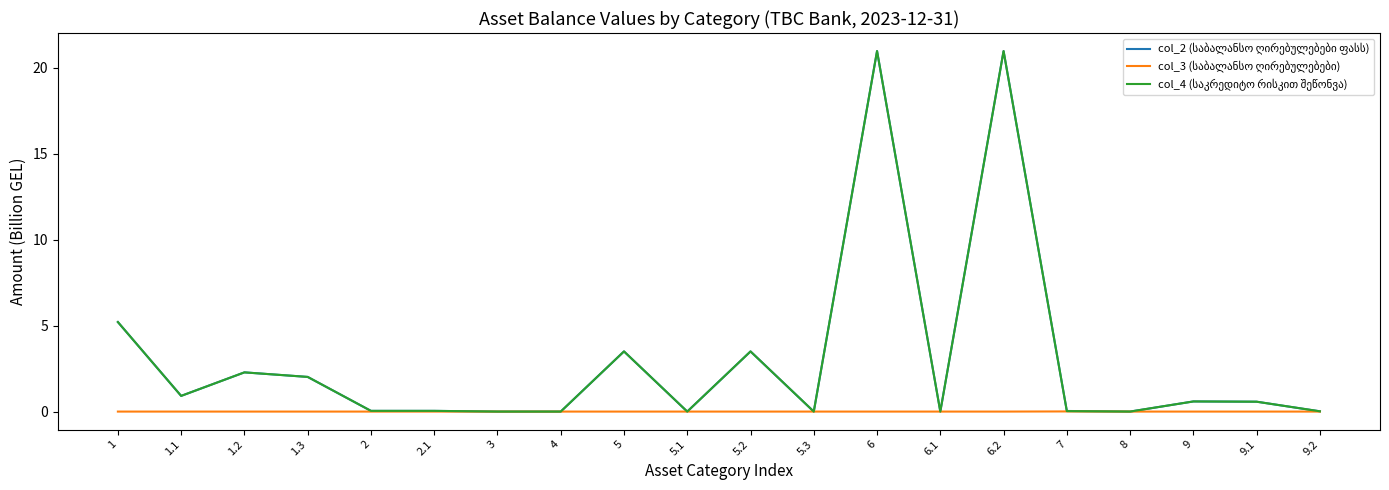

Count the number of data series in this chart.

3